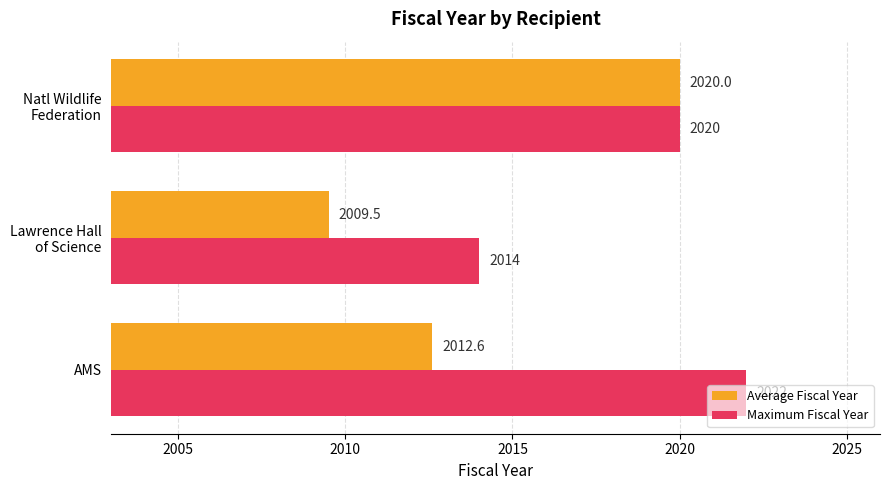

What is the minimum value for Maximum Fiscal Year?

2014.0